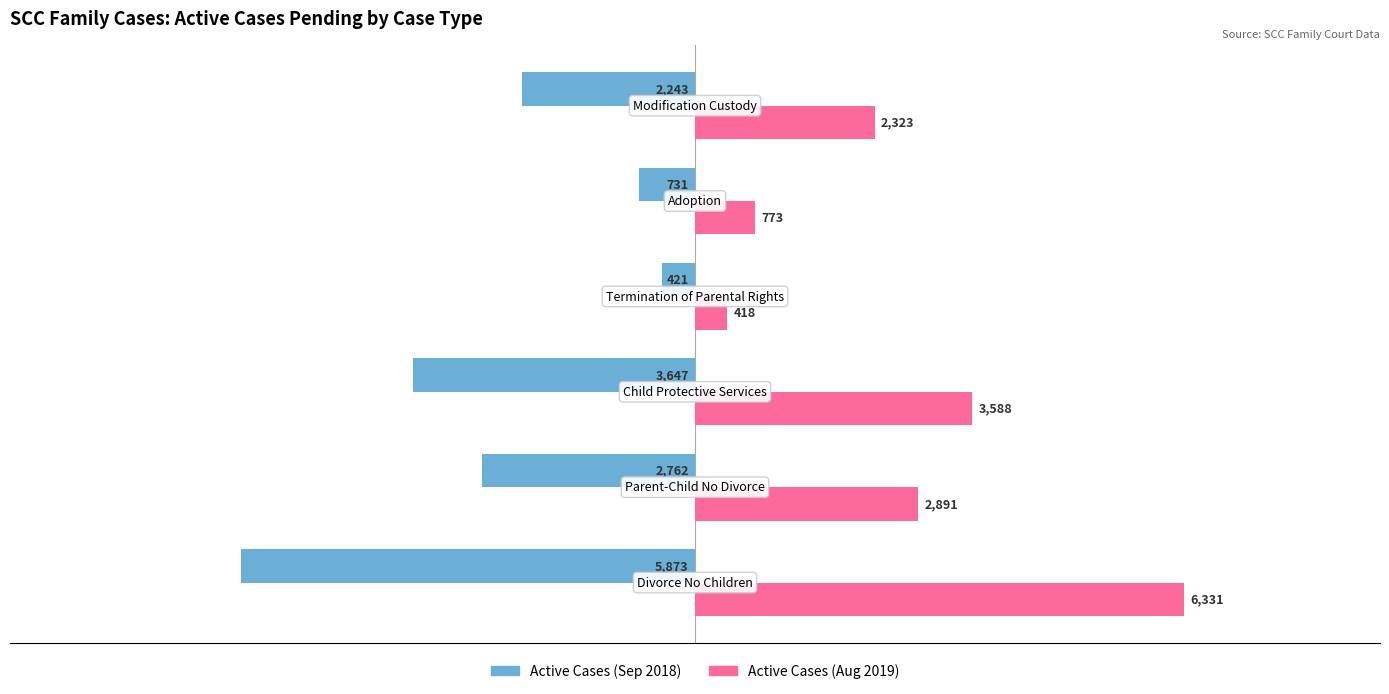

Rank the series by their maximum value, from highest to lowest.

Active Cases (Aug 2019), Active Cases (Sep 2018)